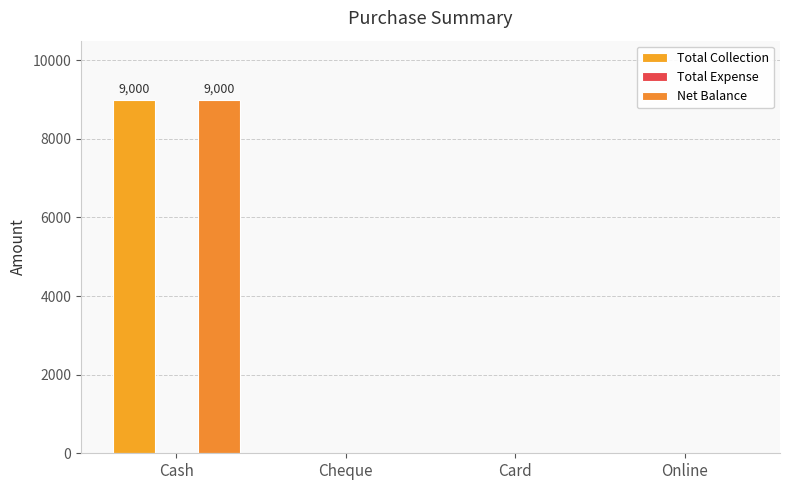

How many values in the Total Collection series exceed 0?

1